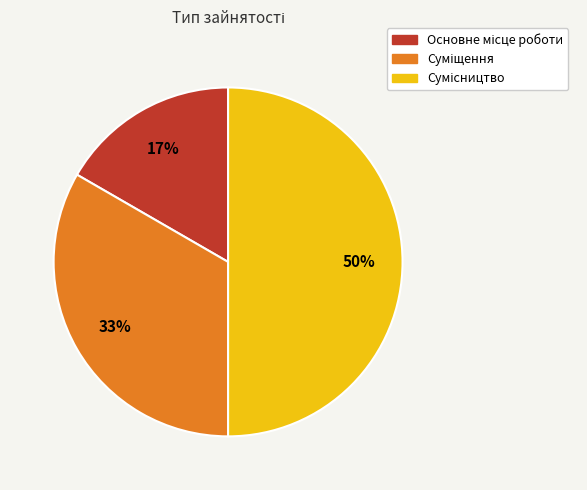

To the nearest percent, what is the average slice percentage?

33%